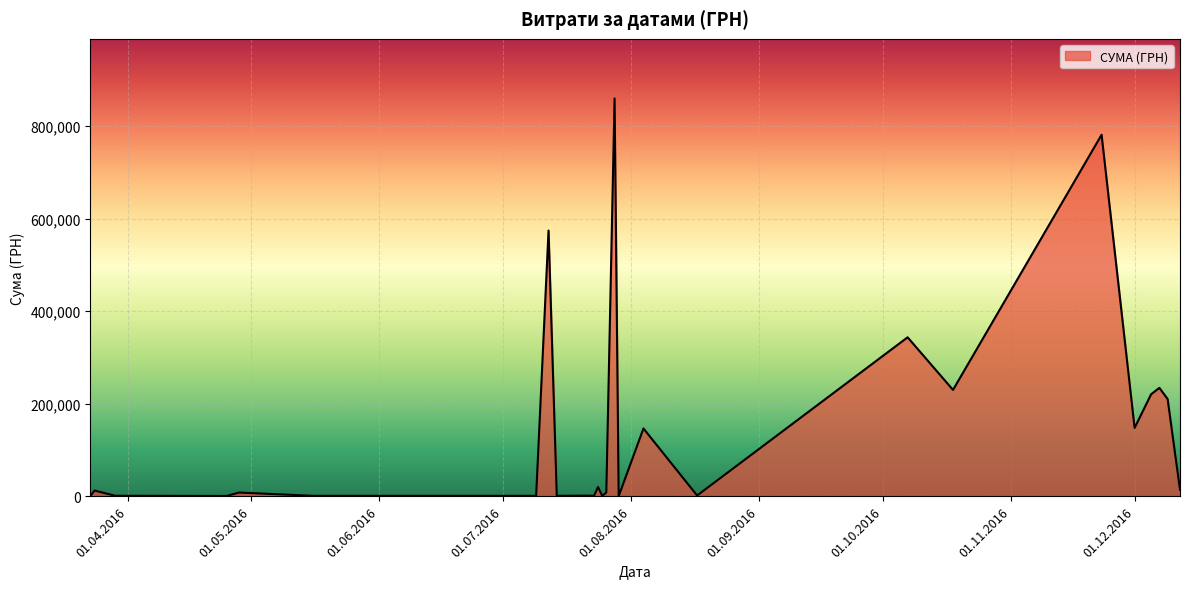

What is the maximum value shown in the chart?

859365.4